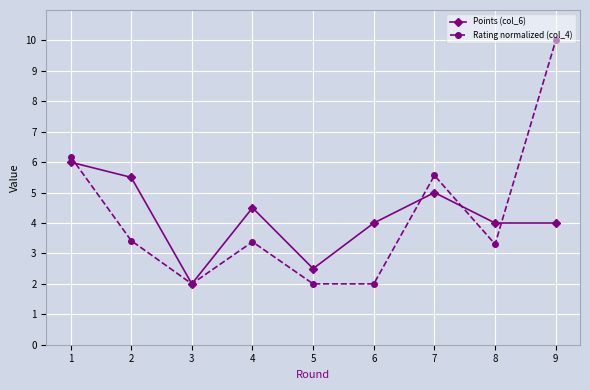

What is the spread (max minus min) of values at 7?

0.6